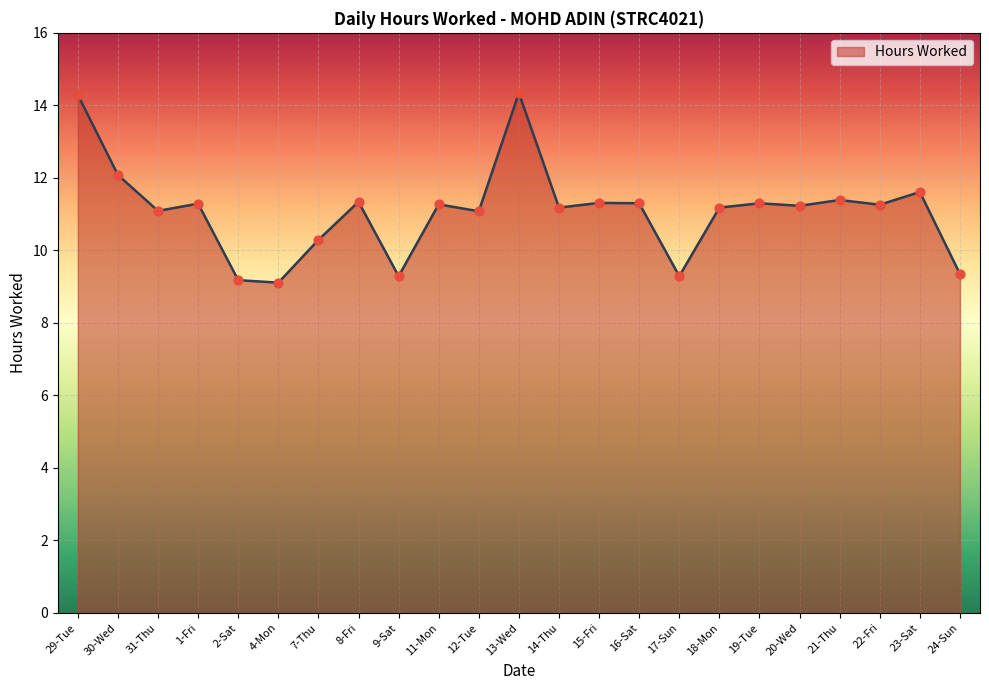

What is the change in value from 12-Tue to 14-Thu?

+0.1